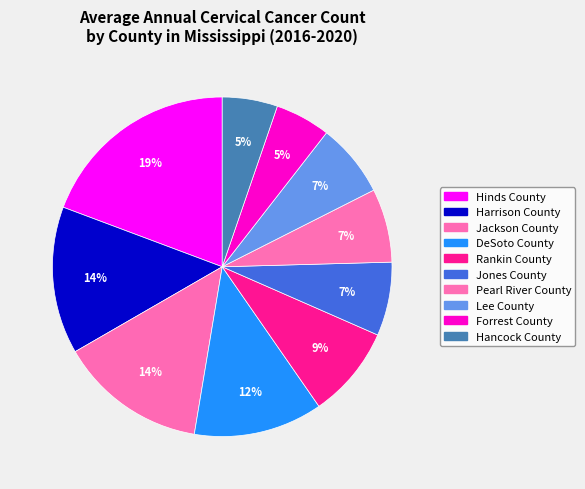

To the nearest percent, what percentage of the pie is Lee County?

7%